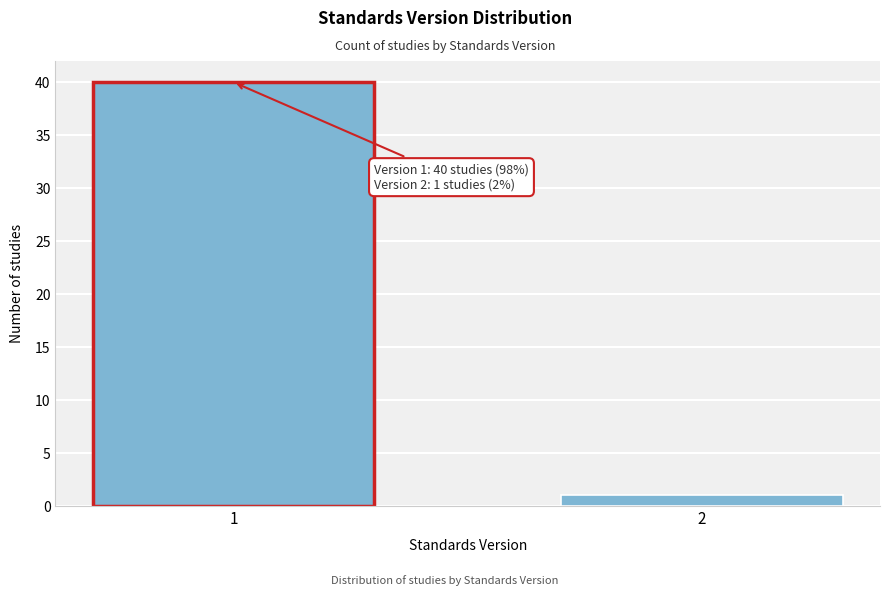

Reading left to right, transcribe all the data shown in this chart.

40	1